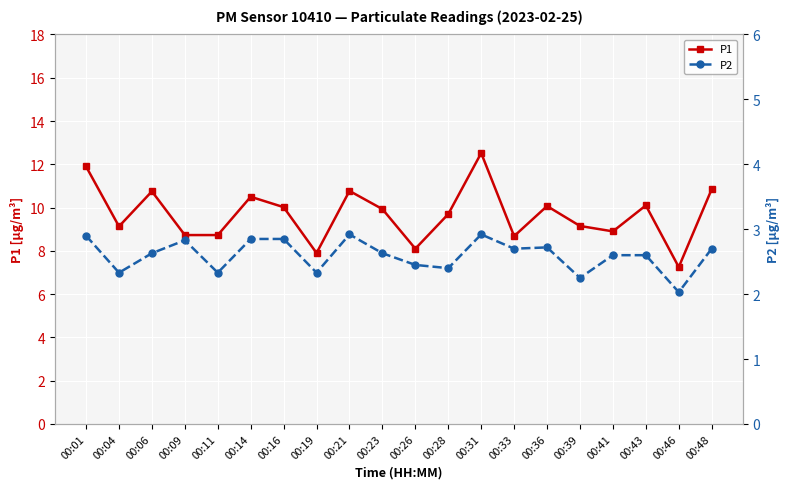

True or false: P1 has more than 2 interior local peaks.

True